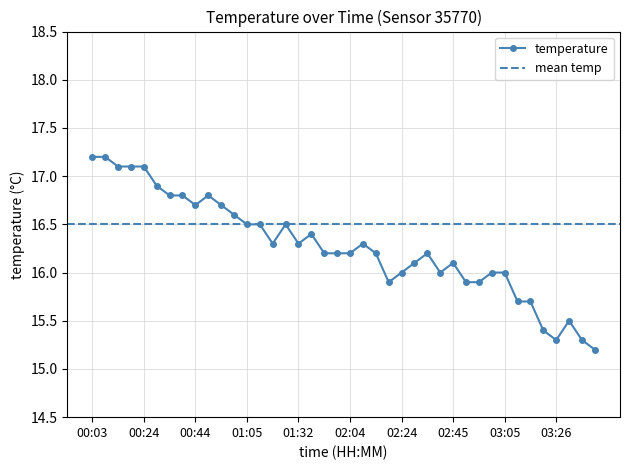

List the labels in order of value, smallest first.

03:41, 03:26, 03:36, 03:21, 03:31, 03:11, 03:16, 02:19, 02:50, 02:55, 02:24, 02:40, 03:00, 03:05, 02:29, 02:45, 01:48, 01:59, 02:04, 02:14, 02:35, 01:15, 01:32, 02:09, 01:37, 01:05, 01:10, 01:21, 01:00, 00:44, 00:55, 00:34, 00:39, 00:50, 00:29, 00:14, 00:19, 00:24, 00:03, 00:08